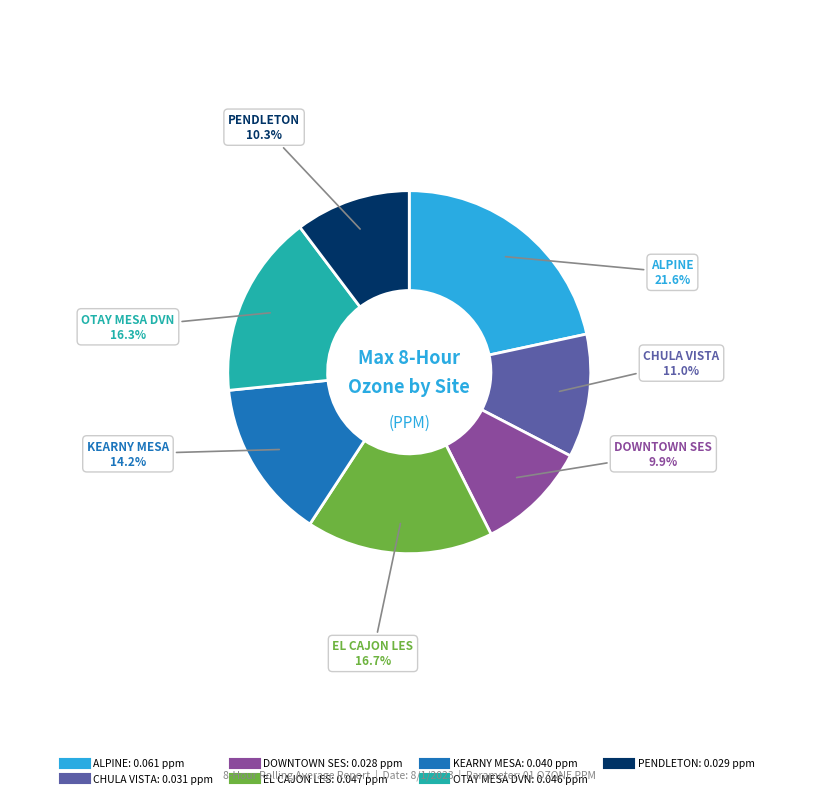

How many slices are in this pie chart?

7